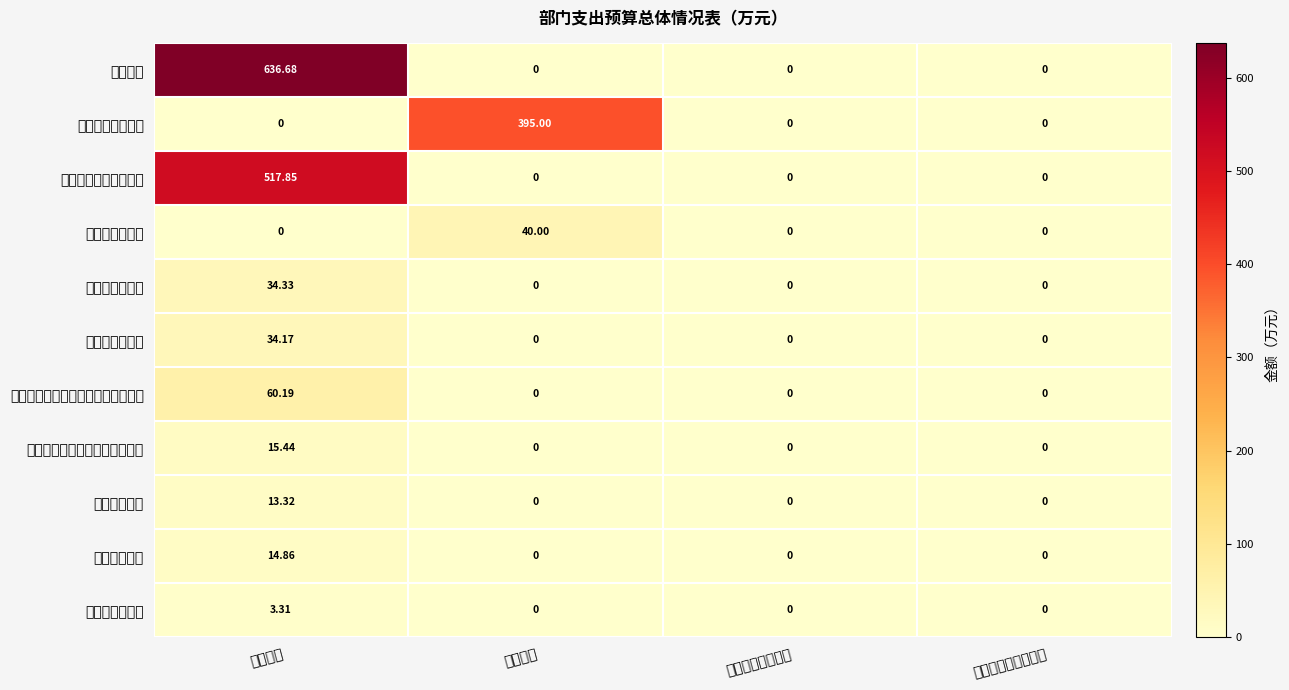

What is the total value across all series at 项目支出?

435.0